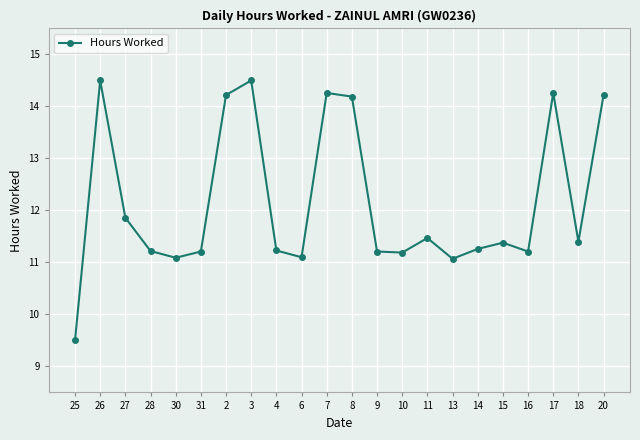

Is this an area chart (filled region under the line)?

No